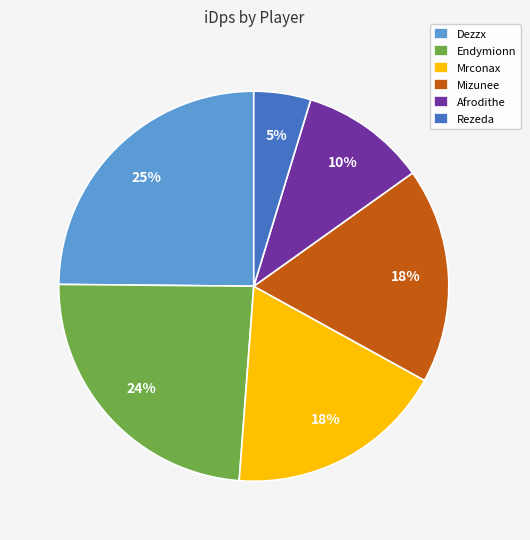

To the nearest percent, what portion does Dezzx represent?

25%